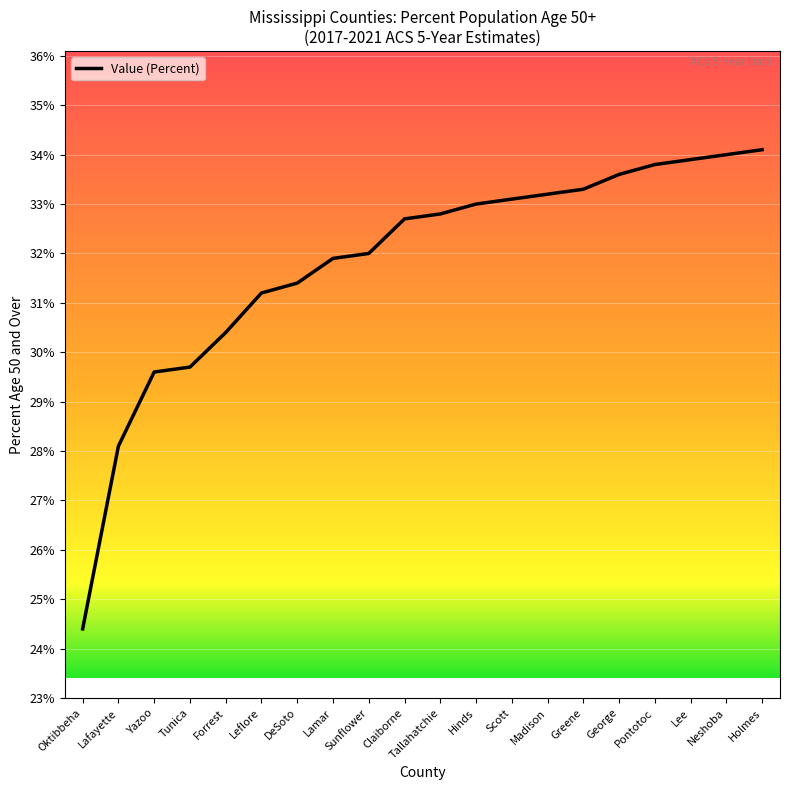

At which category does the chart reach its minimum across all series?

Oktibbeha